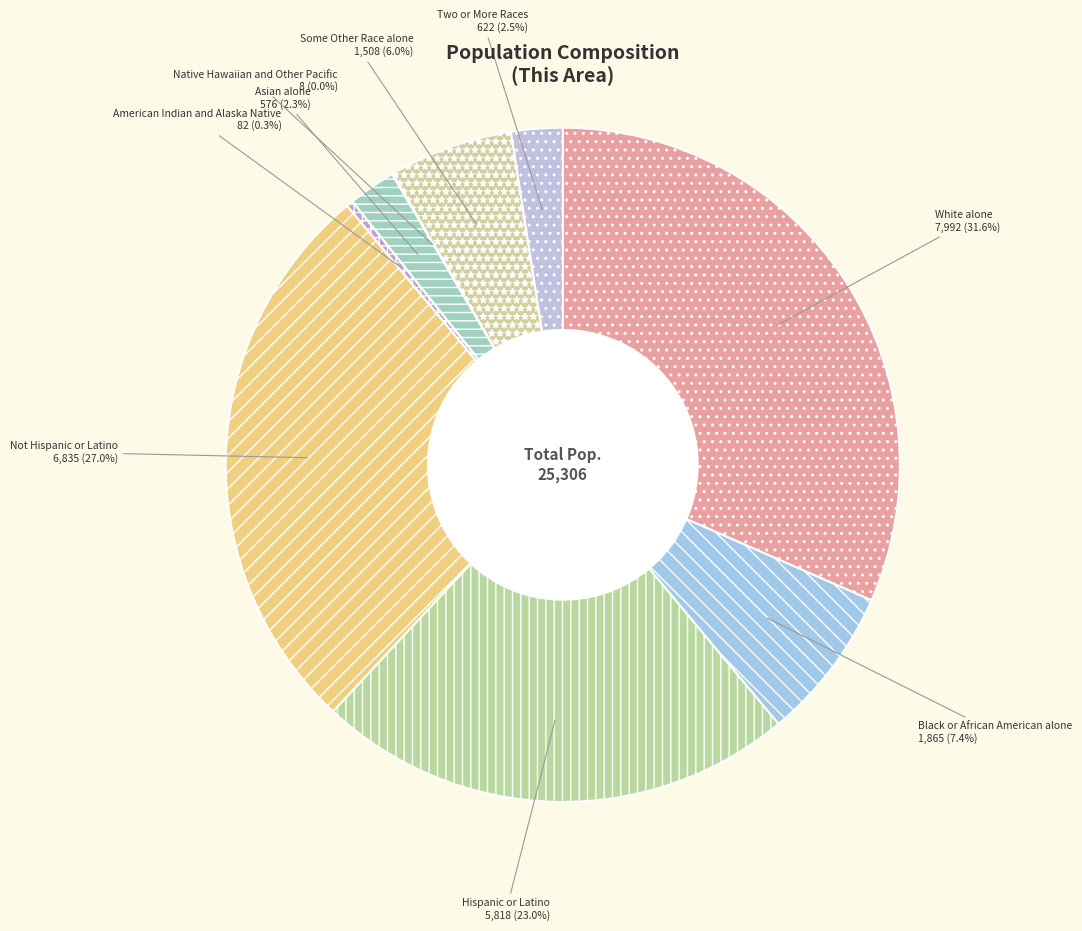

Which category has the biggest portion of the pie?

White alone